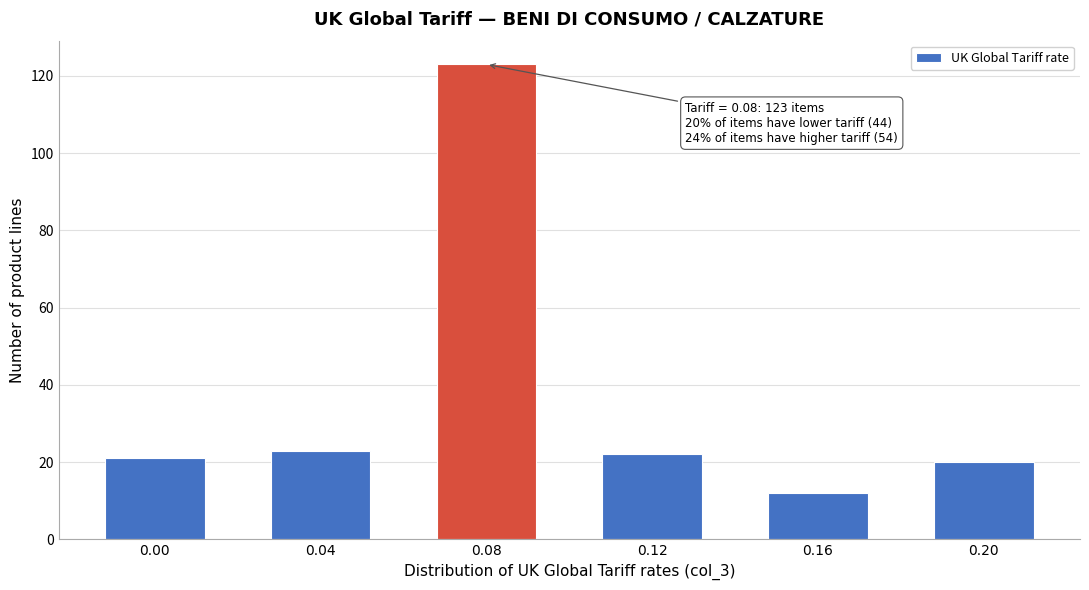

Reading left to right, list all the values displayed in this chart.

0.00=21	0.04=23	0.08=123	0.12=22	0.16=12	0.20=20